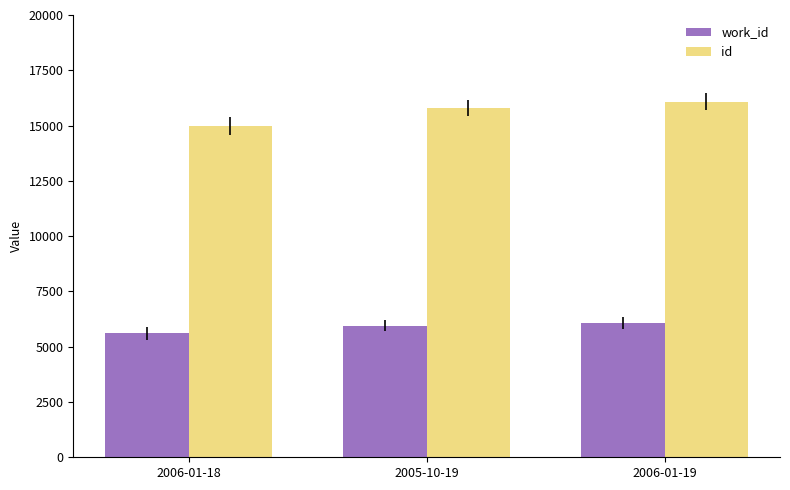

At 2005-10-19, list the series in order from largest to smallest.

id, work_id